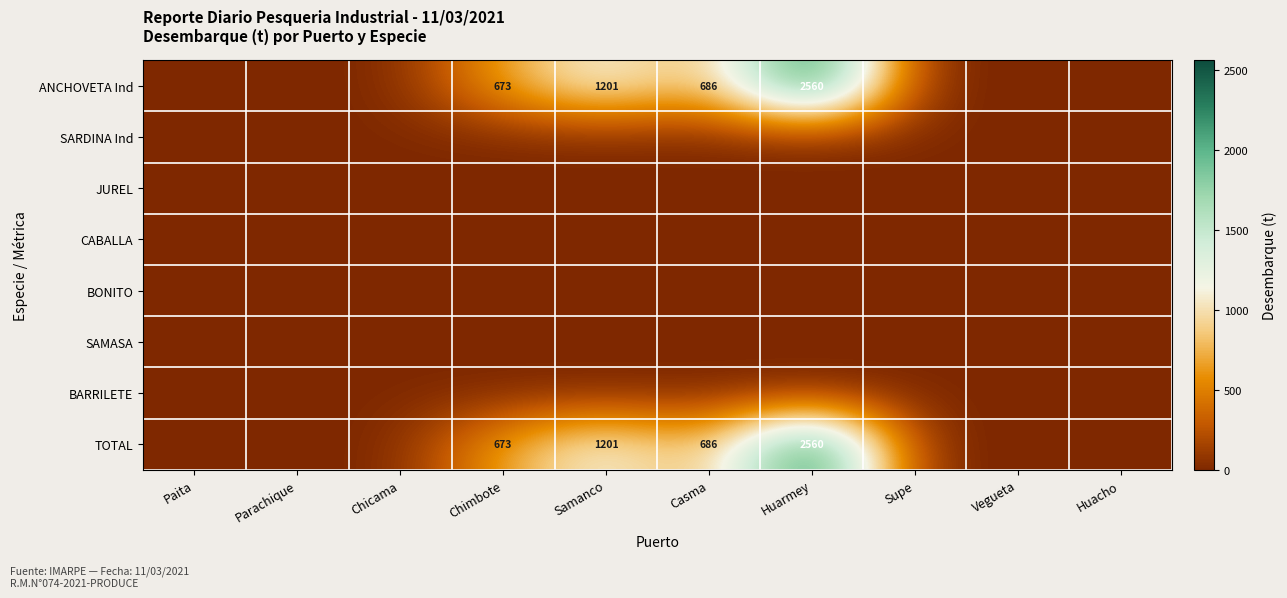

What is the sum of the TOTAL values at Casma and Chimbote?

1359